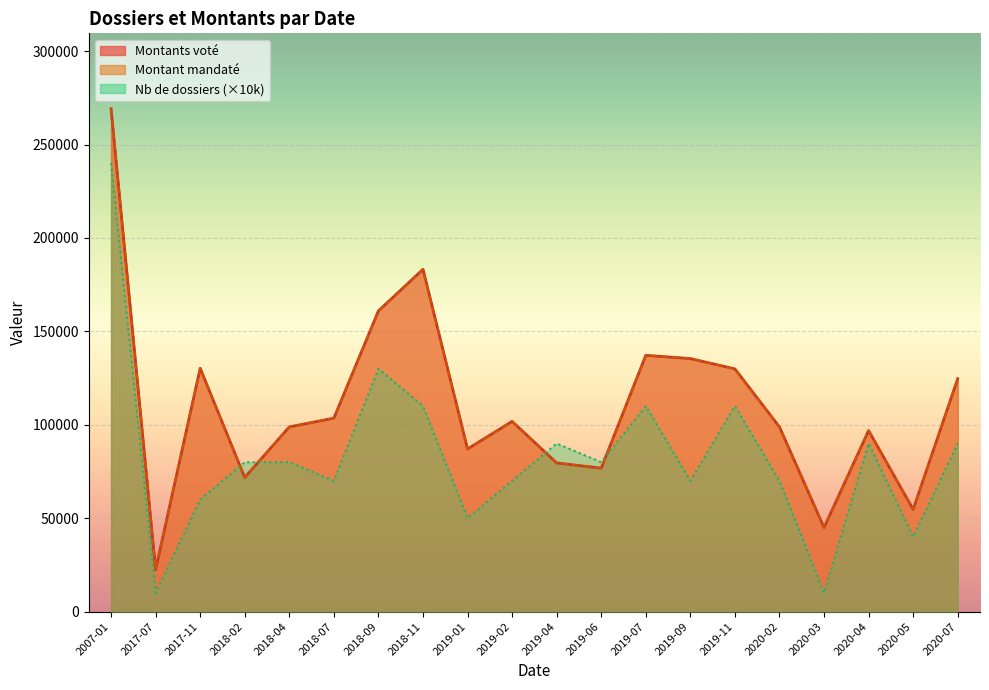

Is the value of Montants voté at 2020-03 greater than the value of Montant mandaté at 2019-01?

No